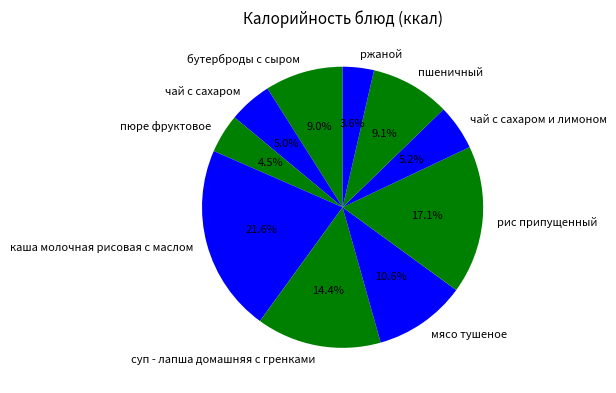

To the nearest percent, what is the average slice percentage?

10%